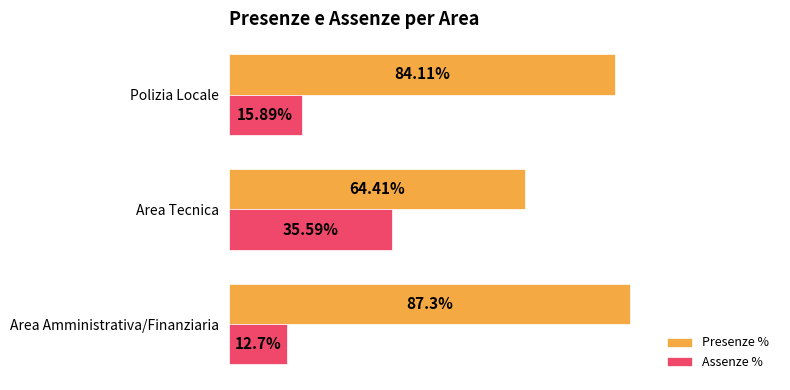

What are all the series names shown in the legend?

Presenze %, Assenze %